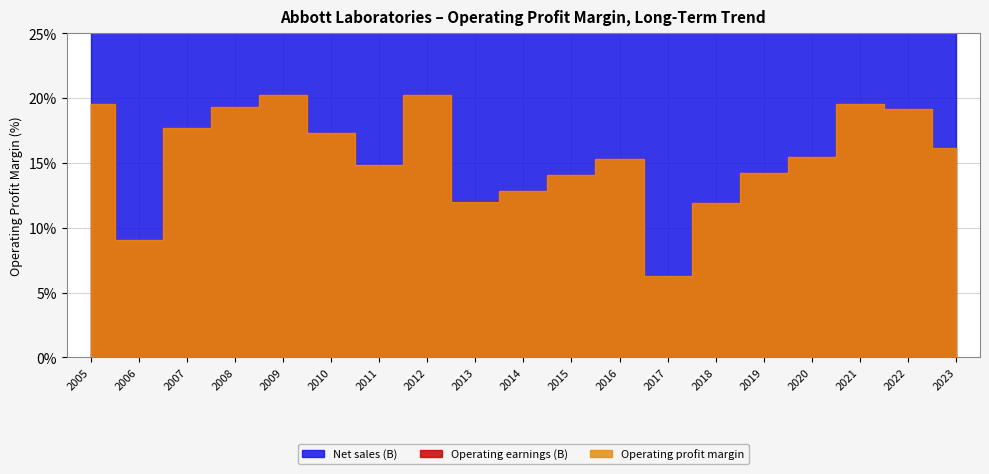

True or false: Net sales (B) has a value of 29528.0 at 2008.

True